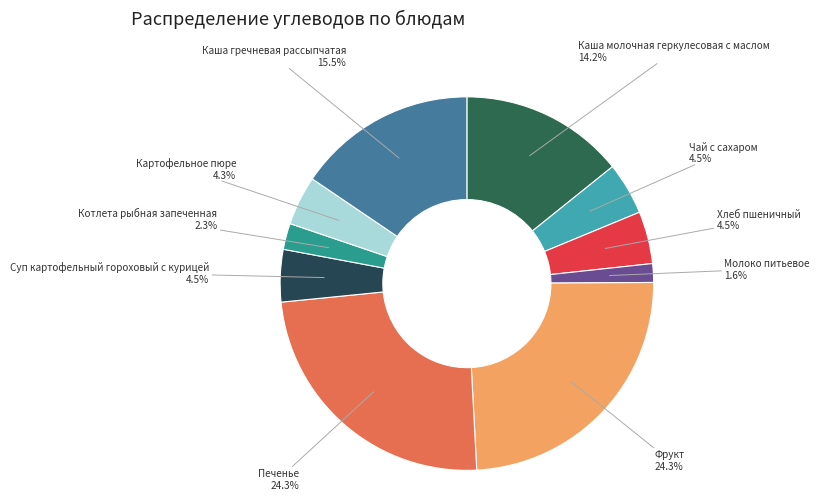

Count the number of slices in the pie.

10